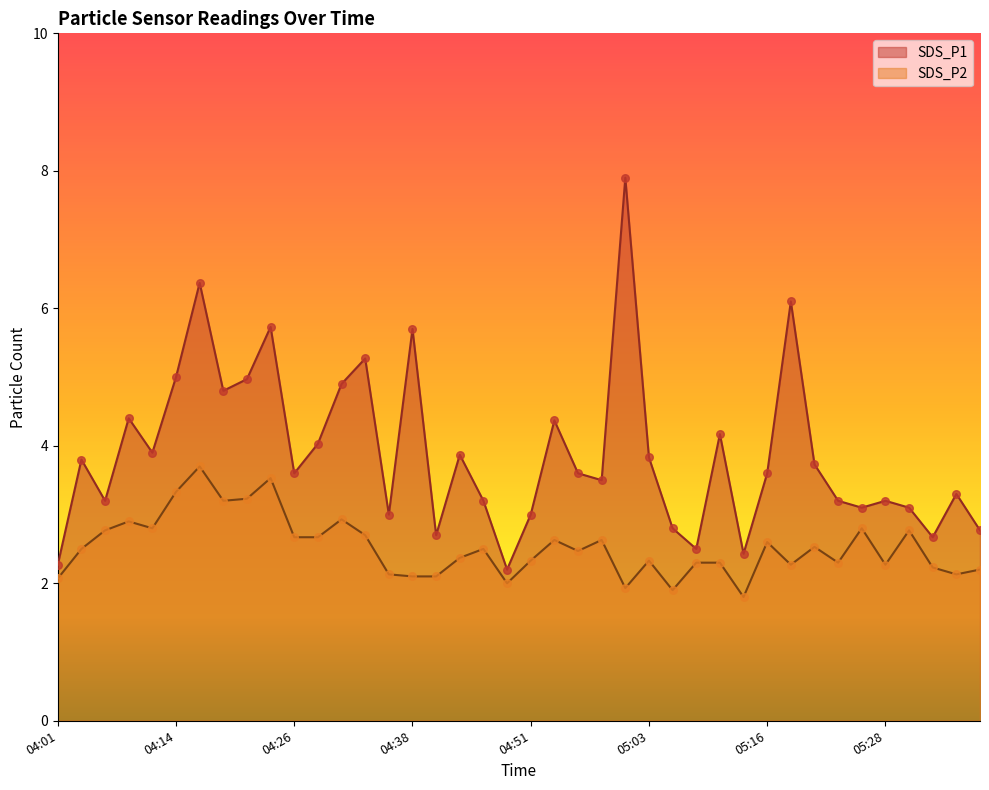

What is the total value across all series at 05:18?

8.4